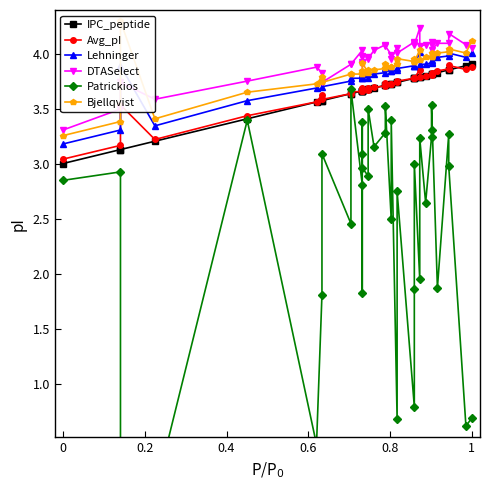

What is the maximum value for Patrickios?

3.7